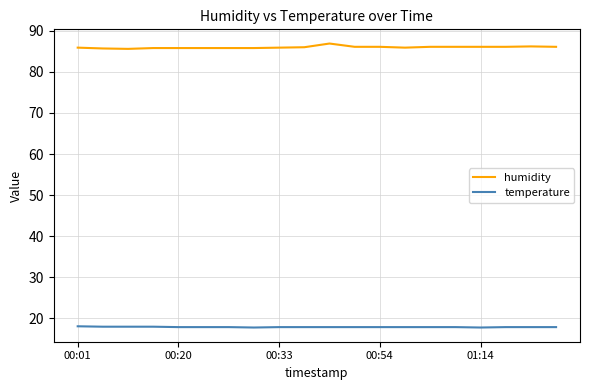

List the series in order of their overall mean, highest first.

humidity, temperature